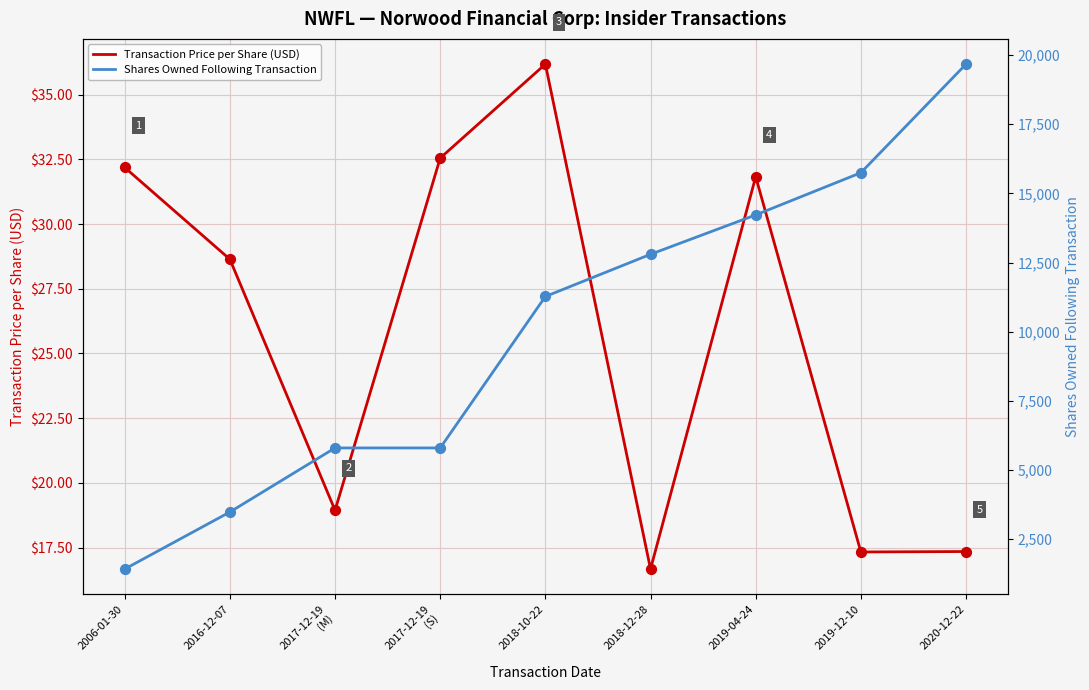

Which series contains the lowest Y value?

Transaction Price per Share (USD)